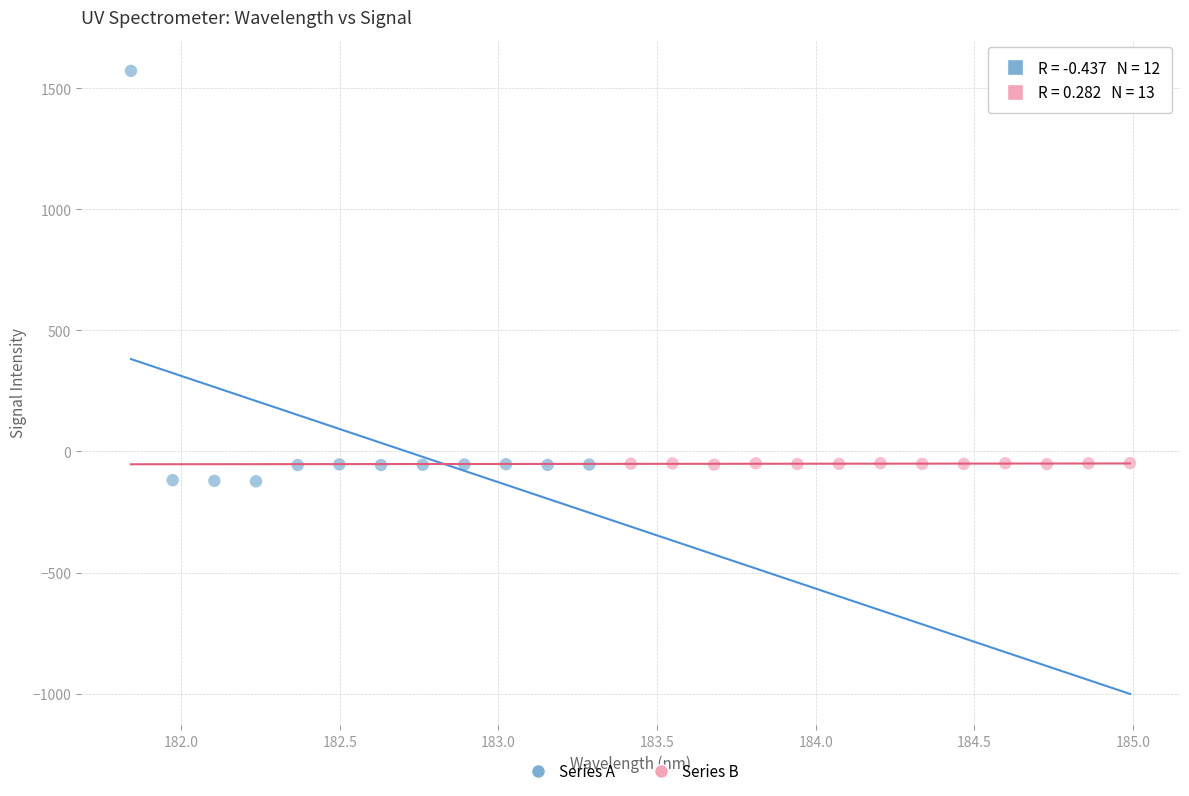

Which series contains the highest Y value?

Series A